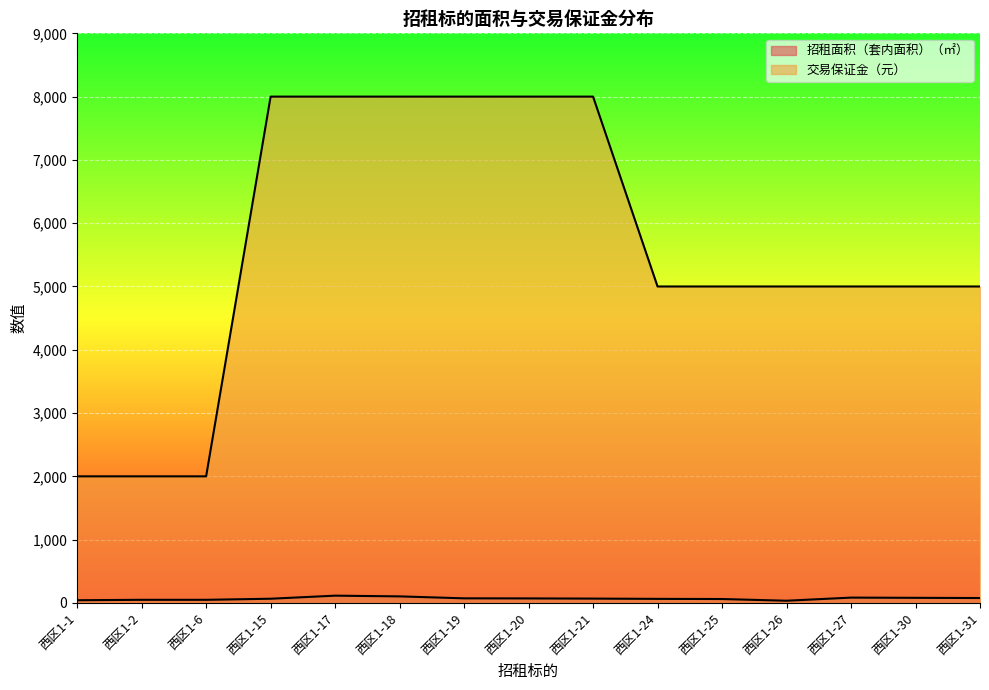

What is the spread (max minus min) of values at 西区1-20?

7929.1